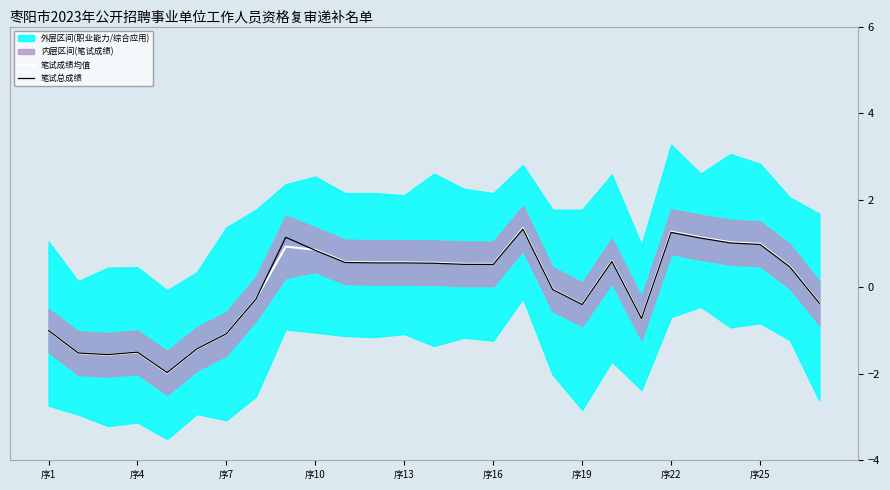

How many lines are shown in the chart?

2